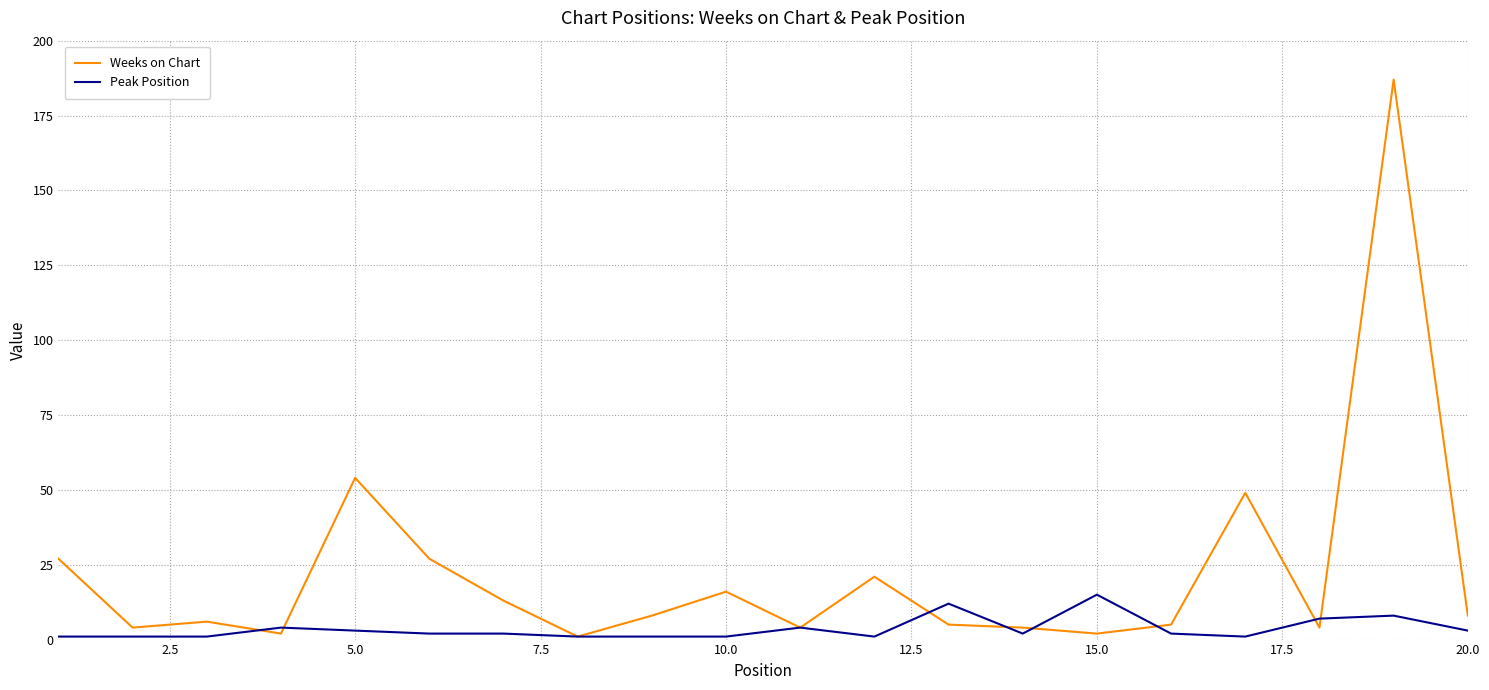

What is the smallest value displayed?

1